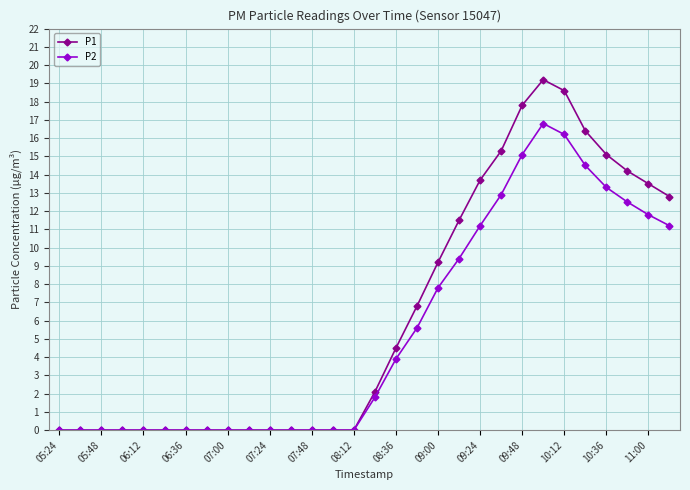

What is the maximum value shown in the chart?

19.2